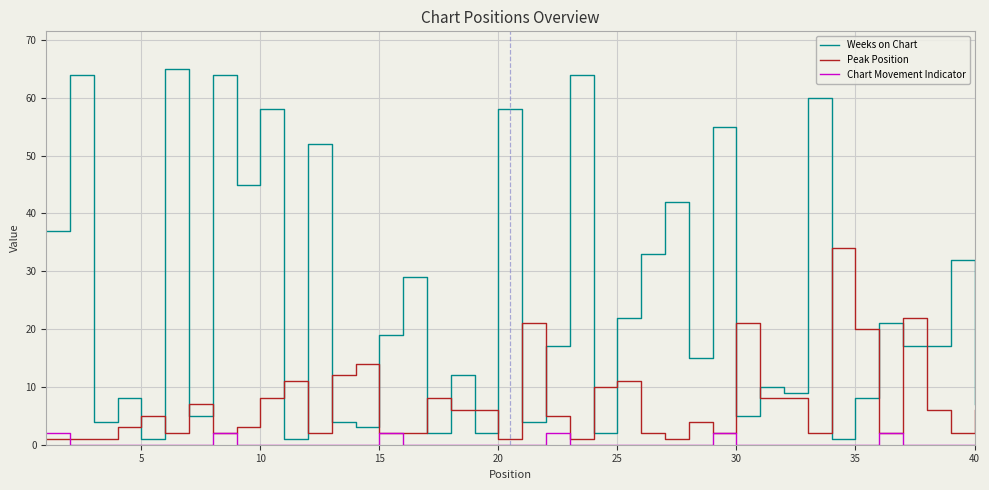

True or false: Peak Position and Weeks on Chart cross at least once.

True